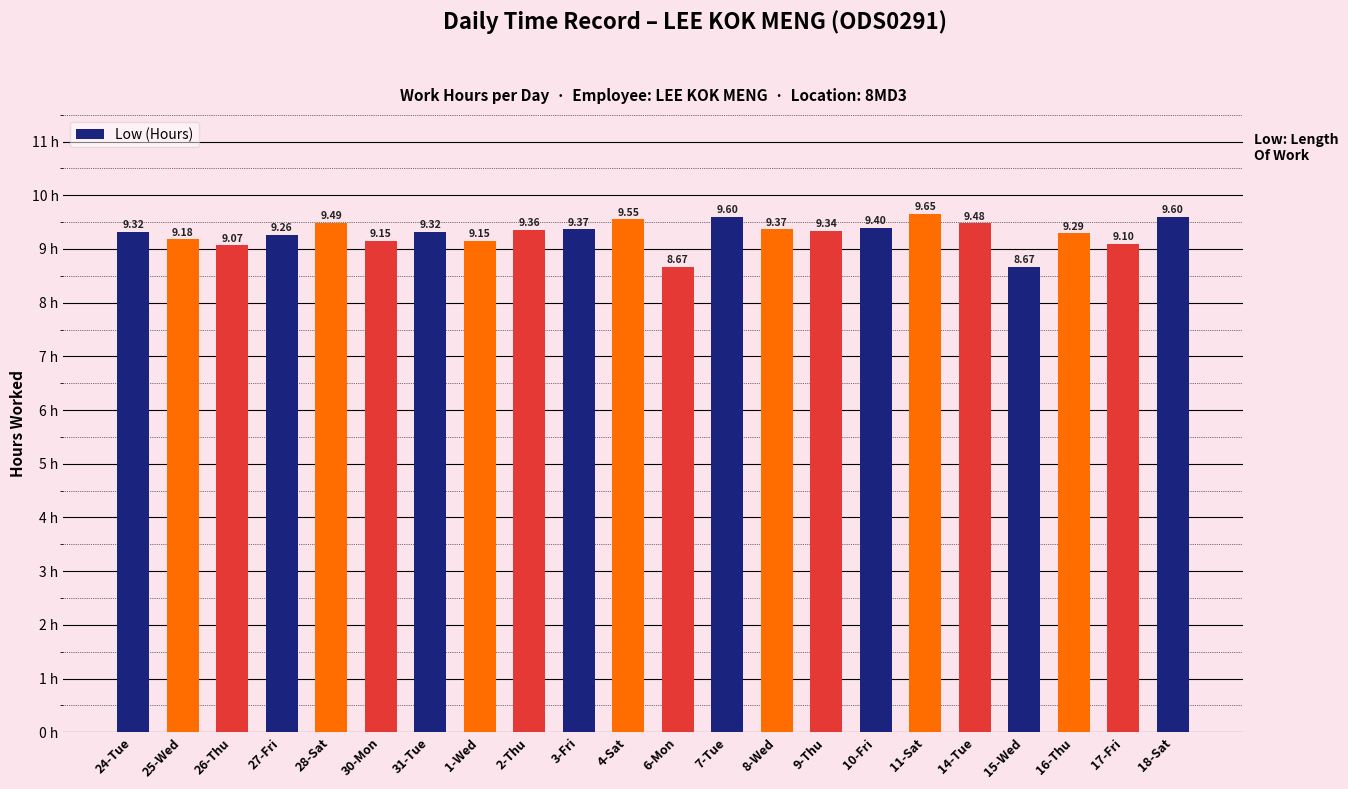

What is the change in value from 4-Sat to 16-Thu?

-0.3